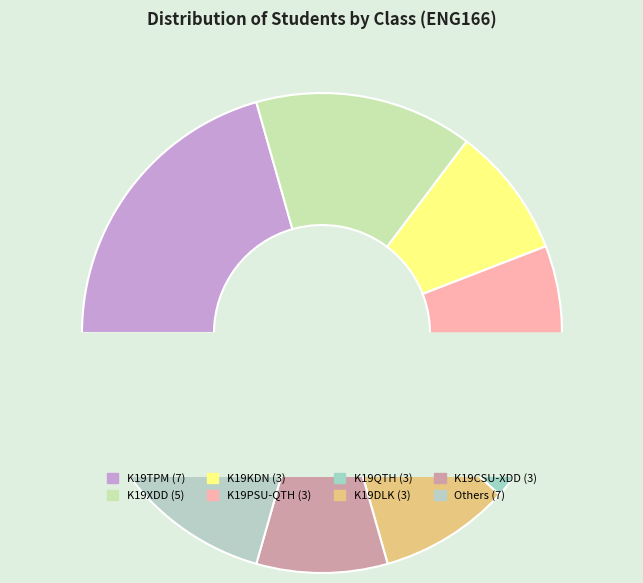

True or false: K19PSU-QTH accounts for 1% of the total.

False